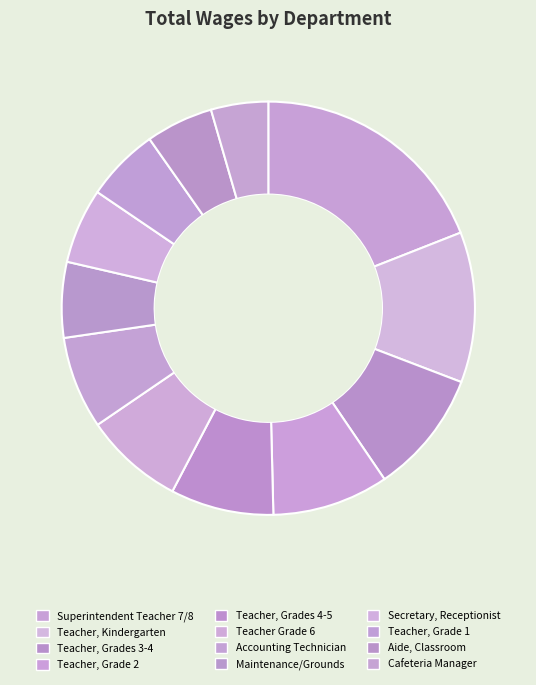

Combined, what portion of the pie is Teacher, Grades 4-5 and Teacher, Kindergarten?

19.9%